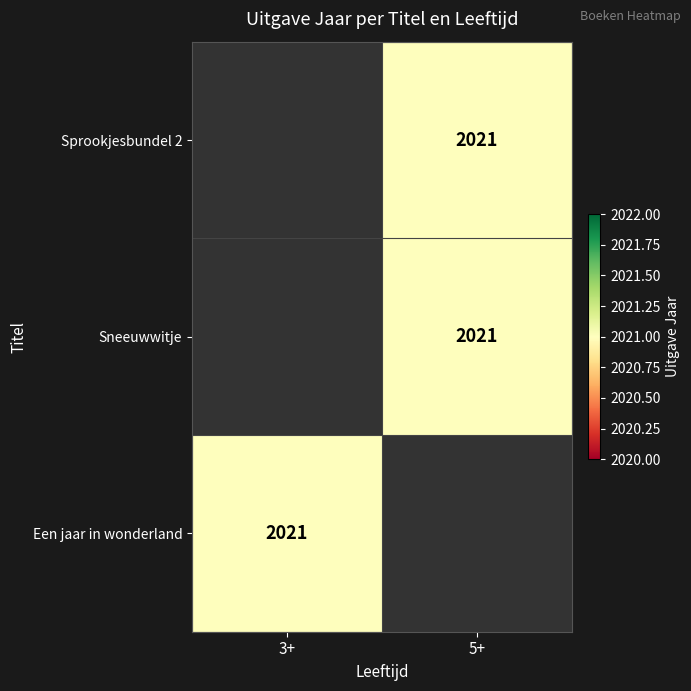

List the series in order of their peak value, lowest first.

Sprookjesbundel 2, Sneeuwwitje, Een jaar in wonderland